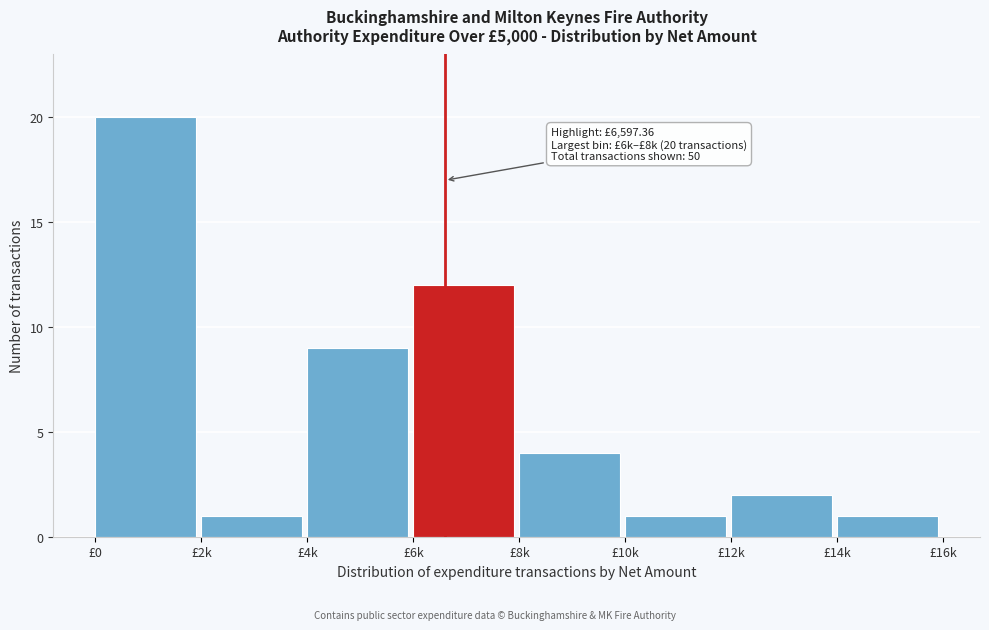

Reading left to right, list all the values displayed in this chart.

20	1	9	12	4	1	2	1